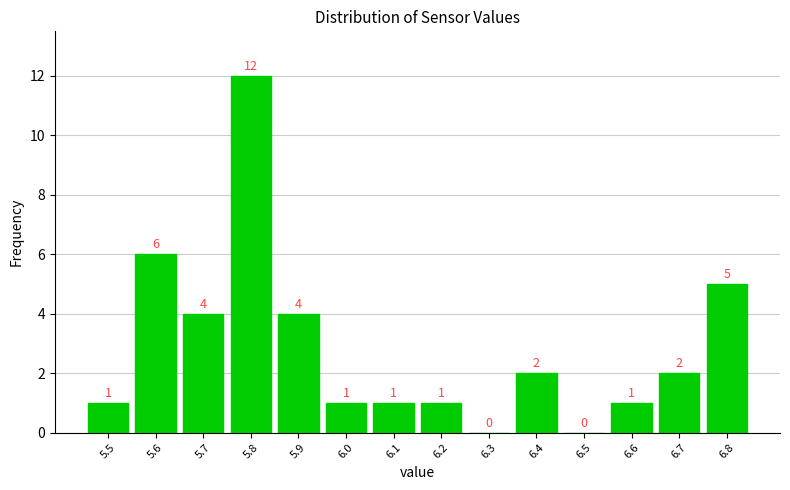

Reading left to right, transcribe this chart: for each bar, give the range it covers on the x-axis and its height.

5.45 to 5.55: 1
5.55 to 5.65: 6
5.65 to 5.75: 4
5.75 to 5.85: 12
5.85 to 5.95: 4
5.95 to 6.05: 1
6.05 to 6.15: 1
6.15 to 6.25: 1
6.25 to 6.35: 0
6.35 to 6.45: 2
6.45 to 6.55: 0
6.55 to 6.65: 1
6.65 to 6.75: 2
6.75 to 6.85: 5